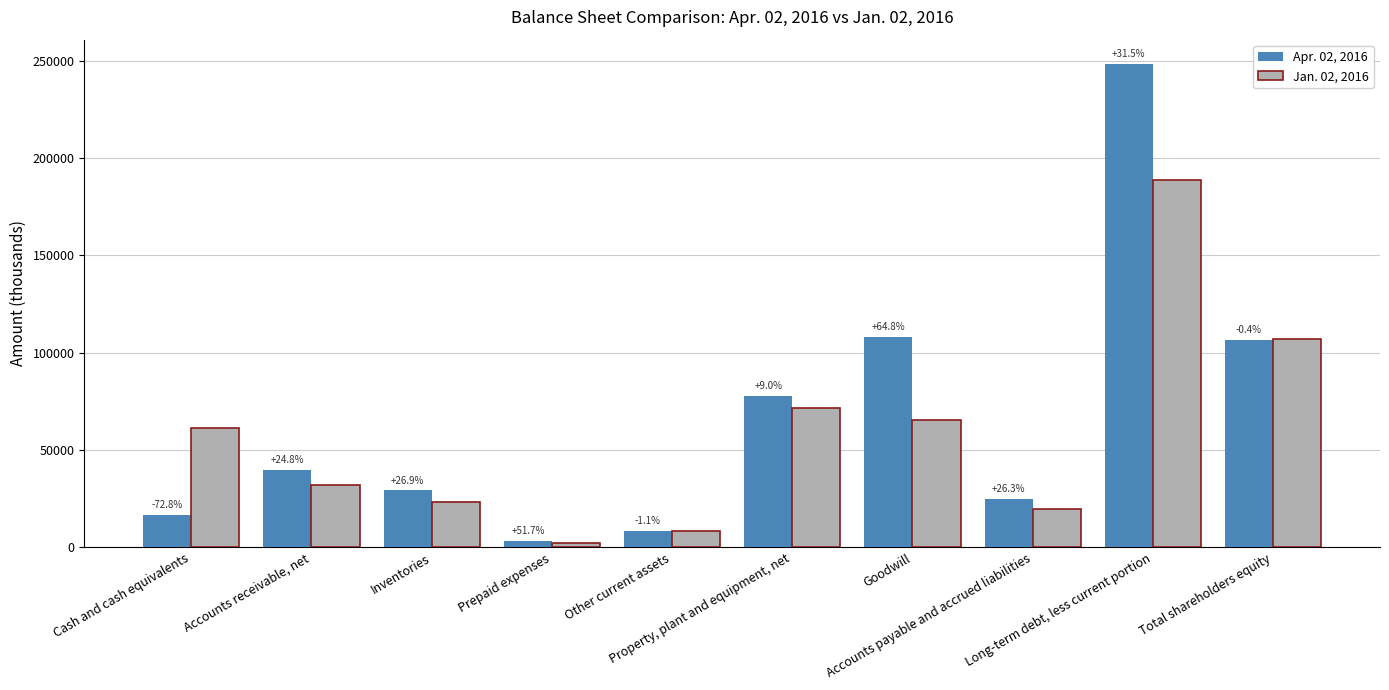

Reading left to right, transcribe all the data shown in this chart.

Apr. 02, 2016: 16704	39660	29252	3292	8377	77903	108179	24731	248362	106536
Jan. 02, 2016: 61493	31783	23053	2170	8473	71503	65635	19578	188818	106961